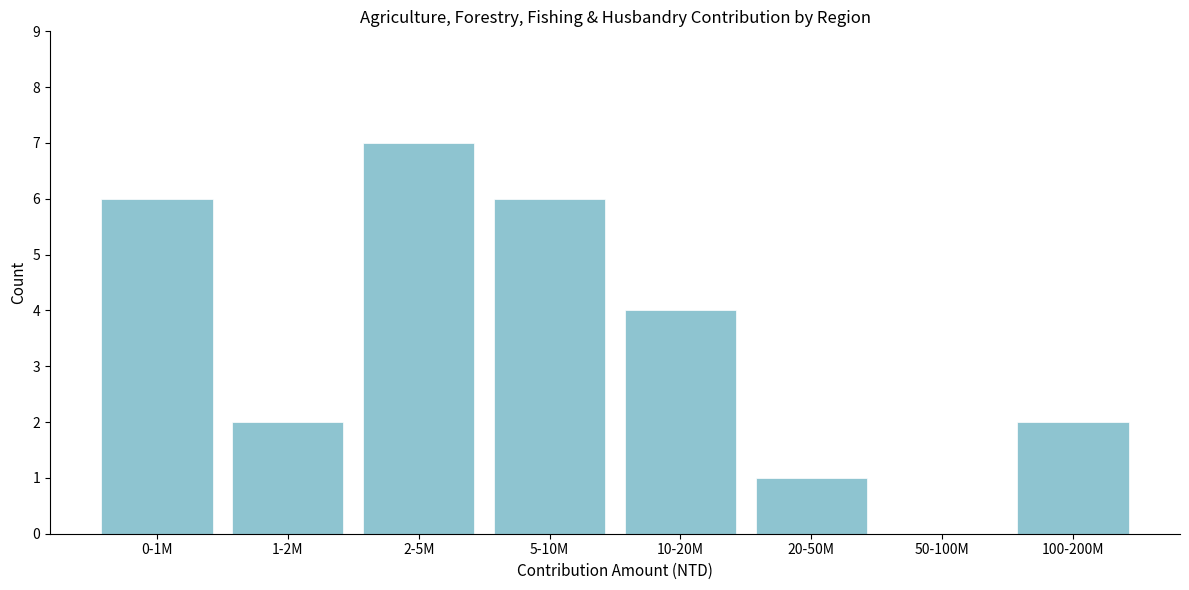

Reading left to right, what are all the values shown in this chart?

0-1M=6	1-2M=2	2-5M=7	5-10M=6	10-20M=4	20-50M=1	50-100M=0	100-200M=2